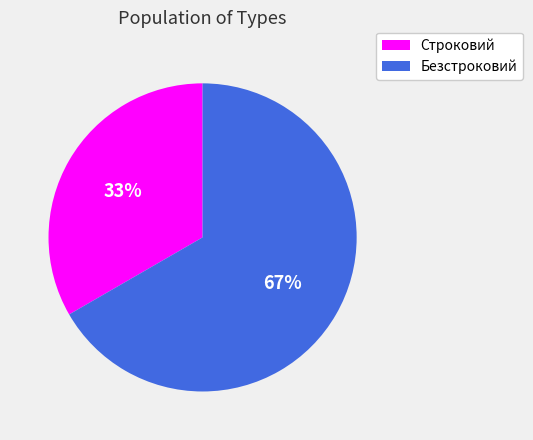

Does Строковий represent more than half of the total?

No